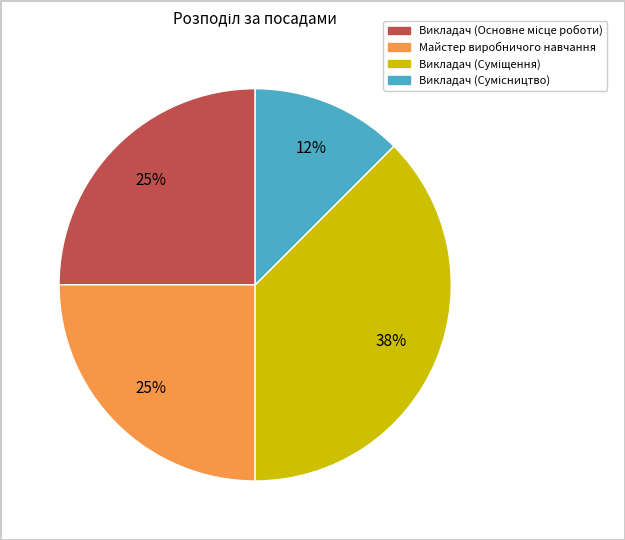

Is there a majority slice in this chart?

No